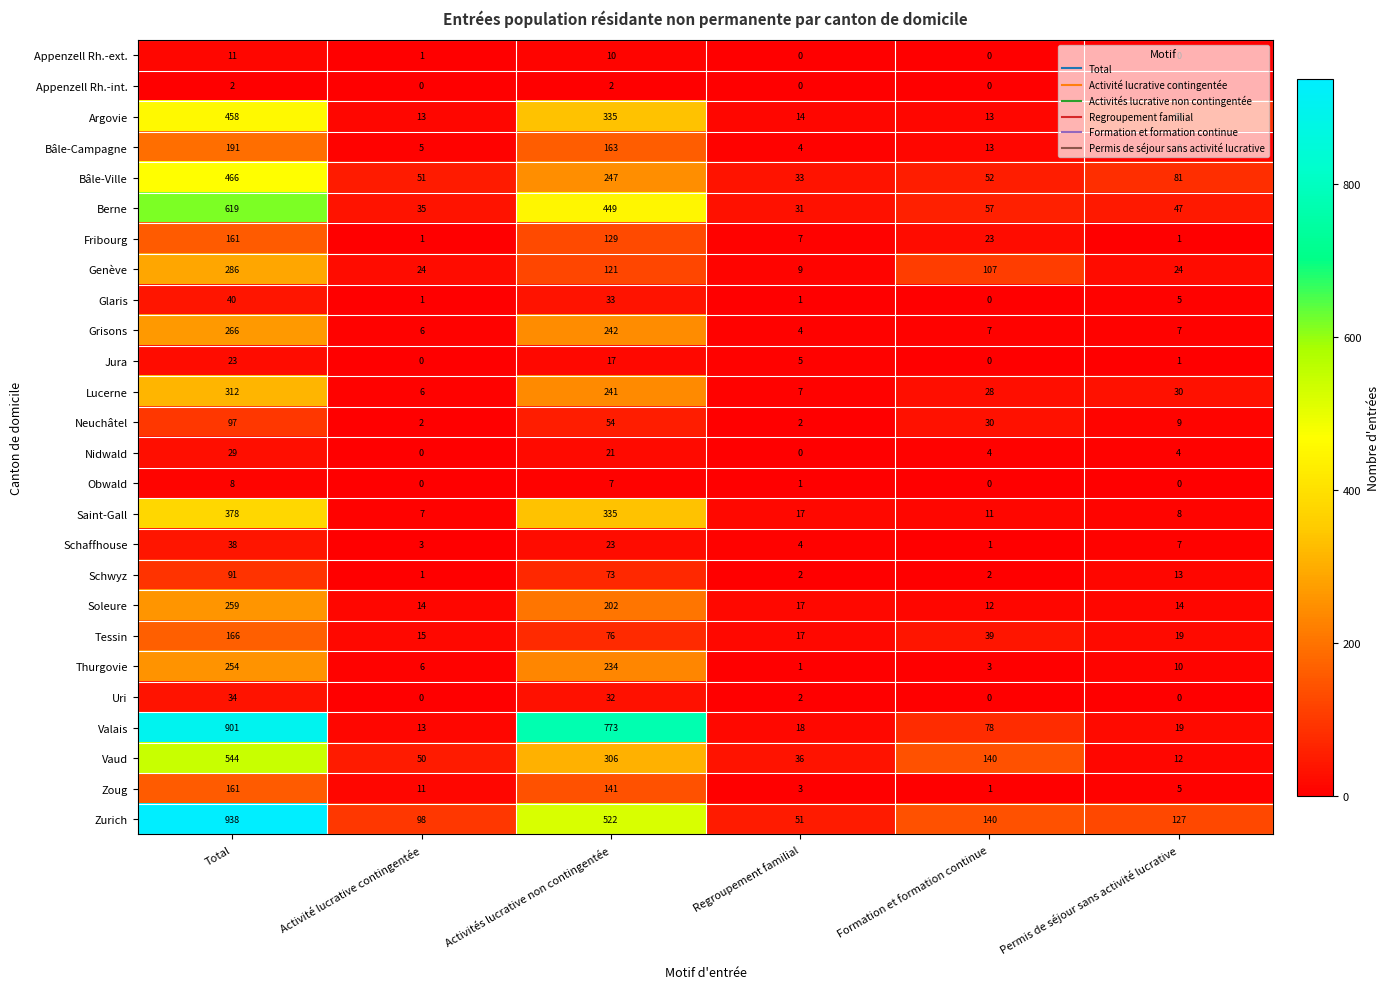

List the labels in order of Valais value, smallest first.

Activité lucrative contingentée, Regroupement familial, Permis de séjour sans activité lucrative, Formation et formation continue, Activités lucrative non contingentée, Total